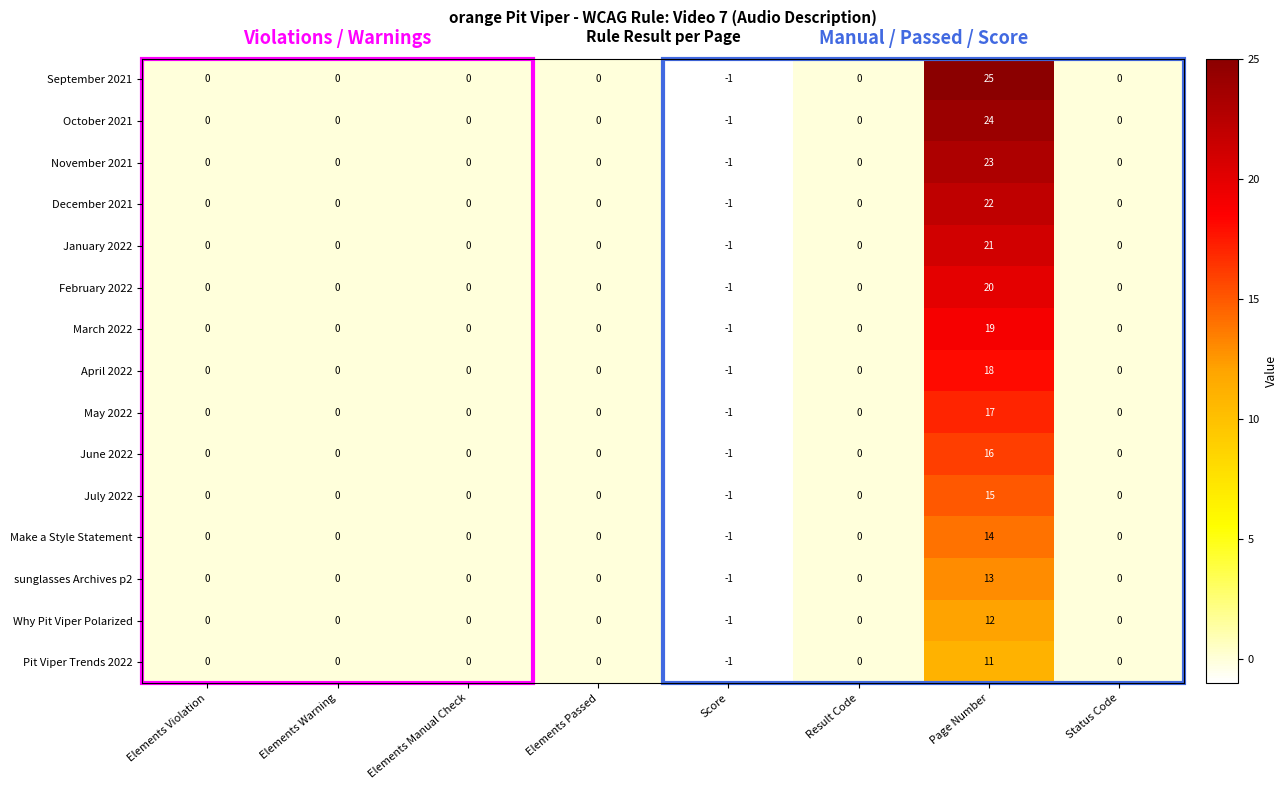

How many series are shown in this chart?

15